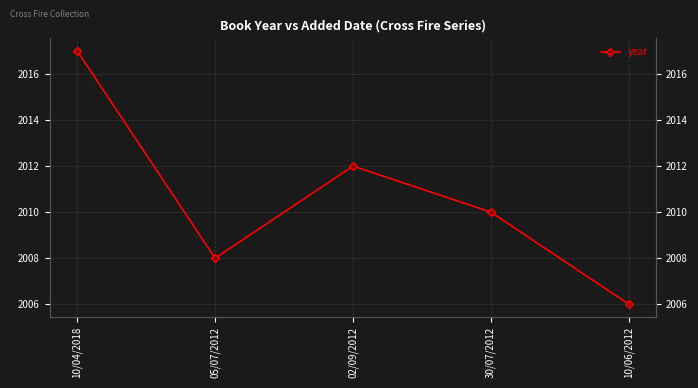

Reading left to right, what are all the values shown in this chart?

2017	2008	2012	2010	2006